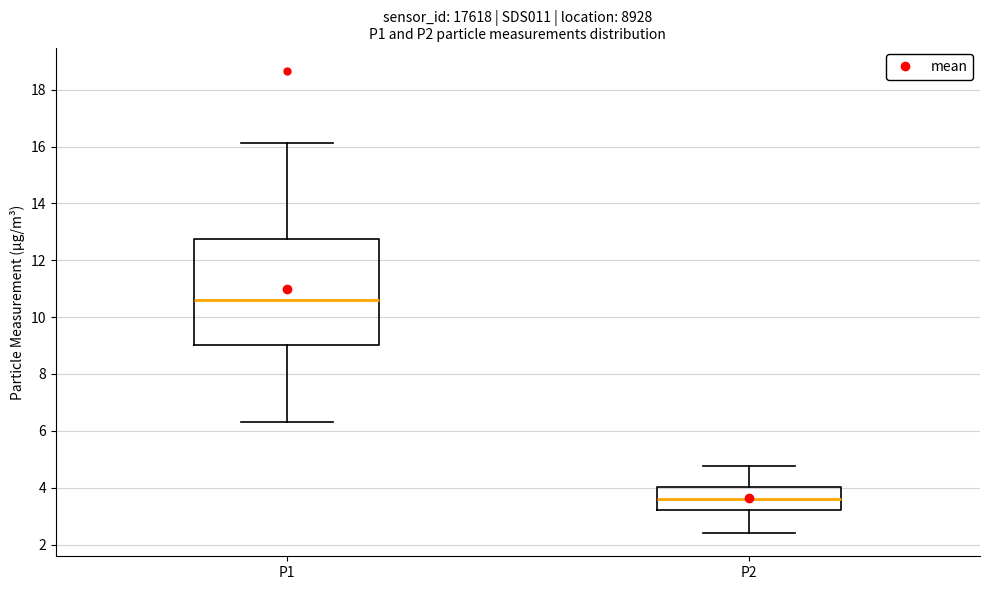

Which box is the tallest, from its lower edge to its upper edge?

P1